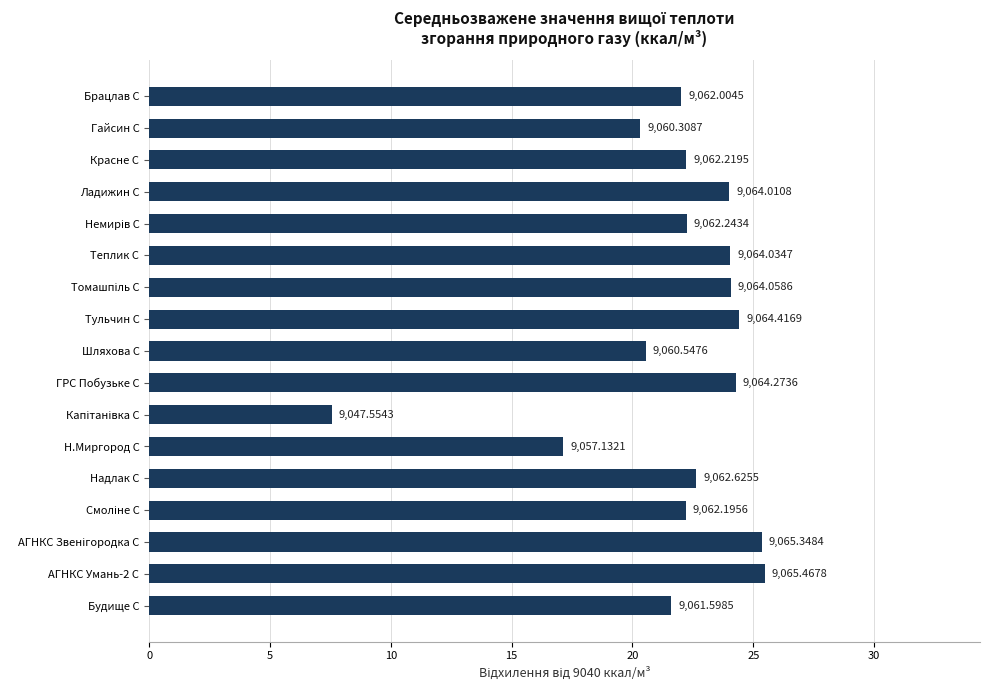

Are the bars horizontal?

Yes